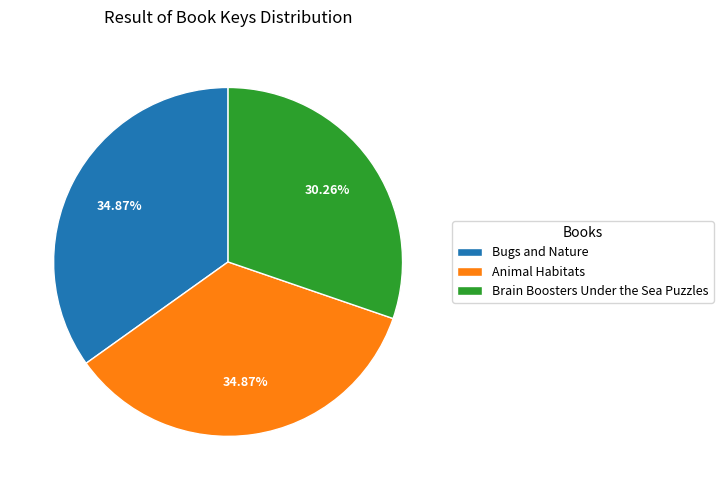

Is there a majority slice in this chart?

No